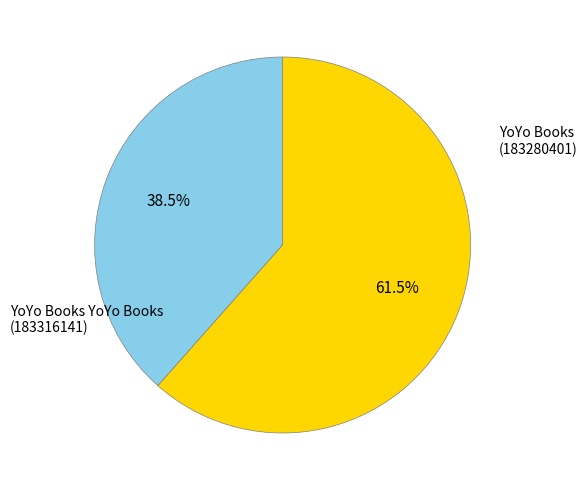

Does any single category account for the majority?

Yes